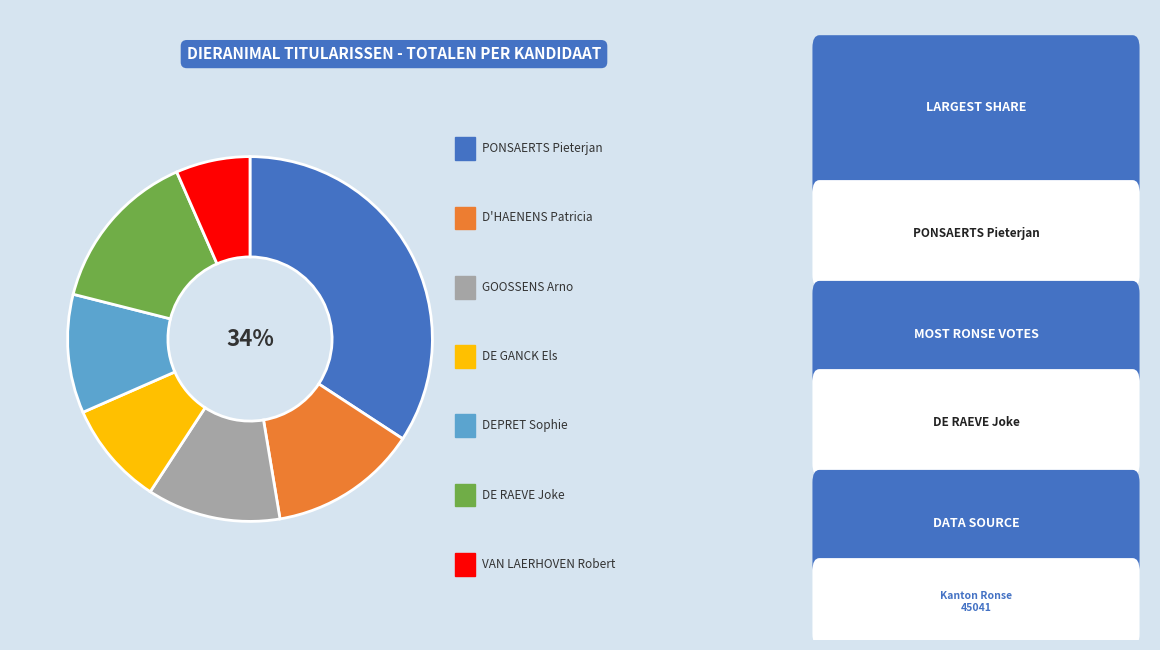

To the nearest percent, what is the average slice percentage?

14%